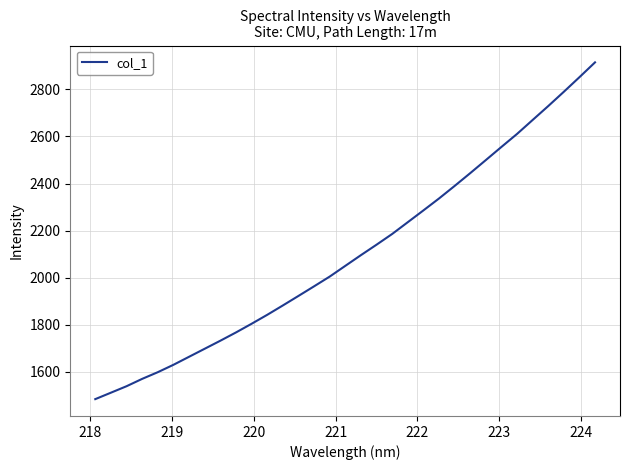

What is the difference between the maximum and minimum values?

1430.1